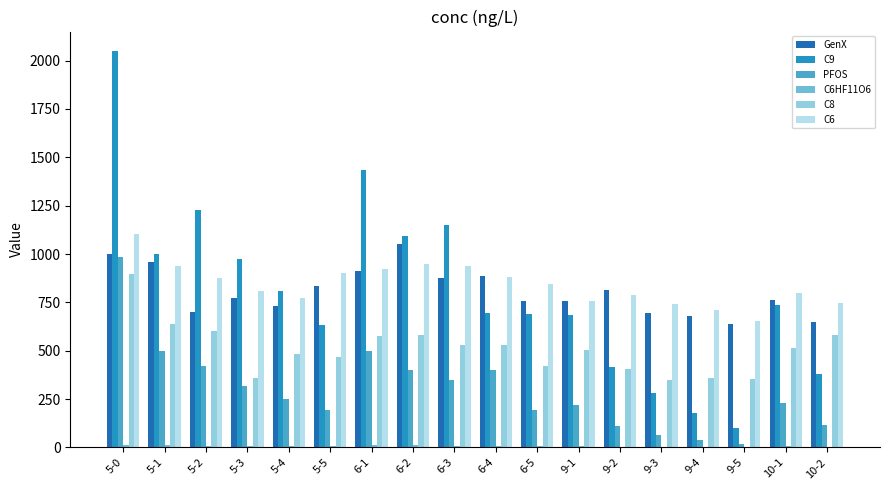

At which label does C8 reach its peak?

5-0